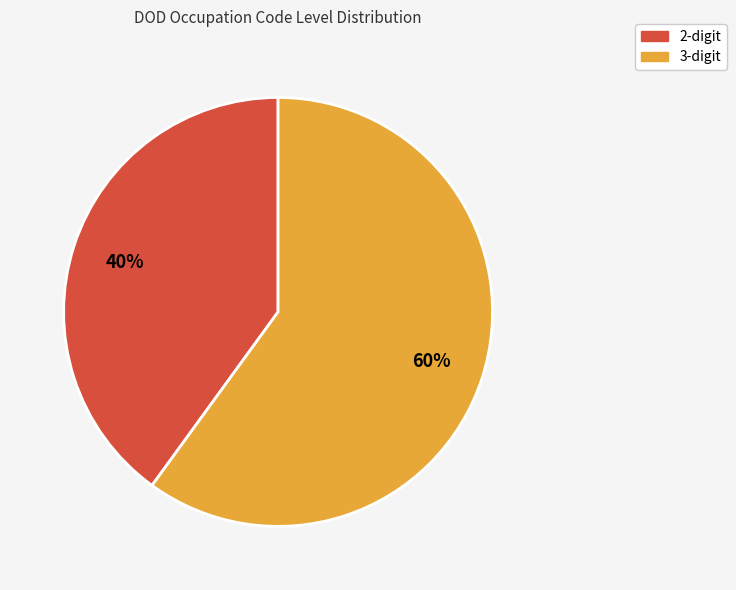

How many slices are in this pie chart?

2